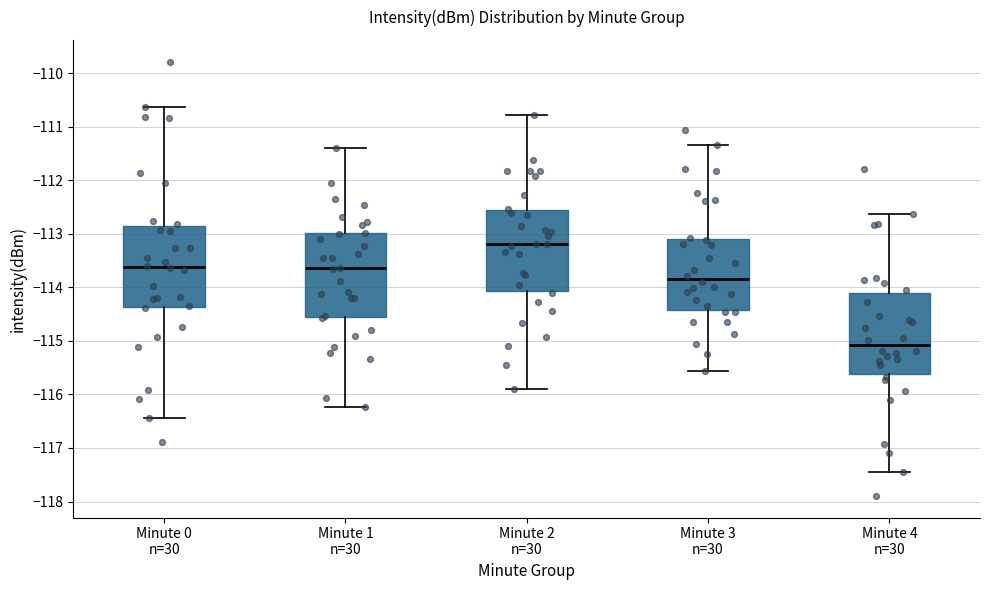

Which box has the highest median line?

Minute 2 n=30